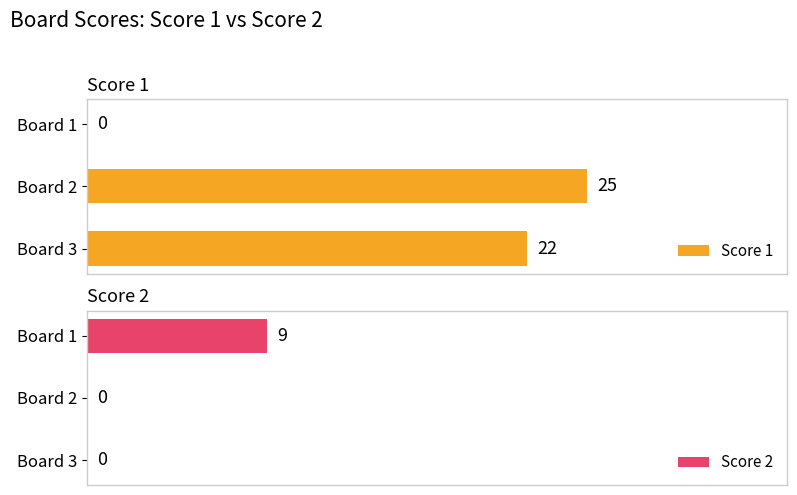

Which series has the largest total across all categories?

Score 1